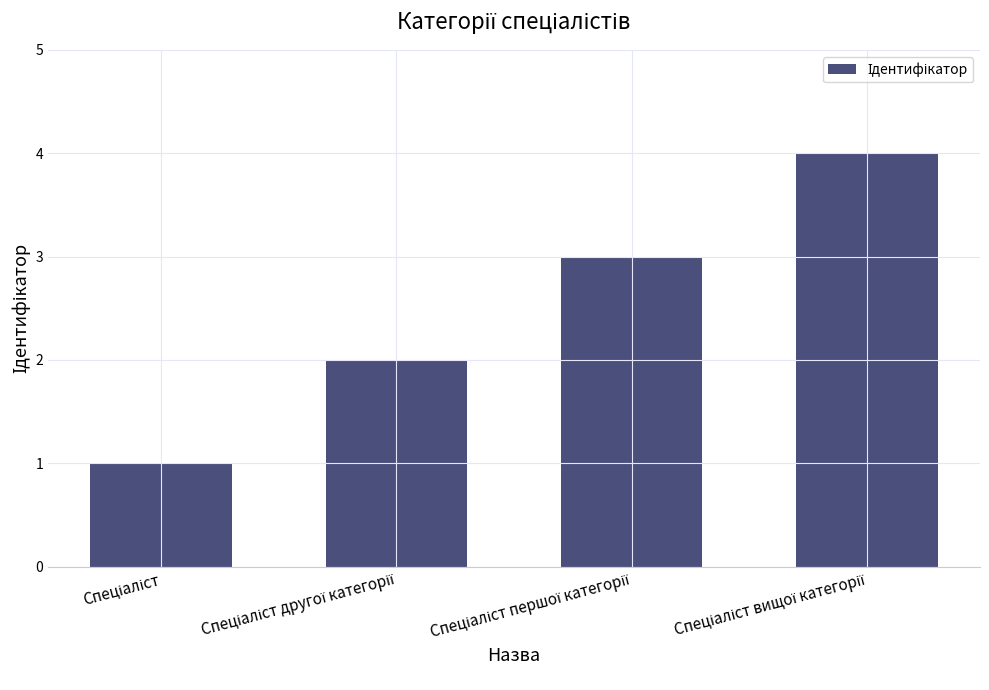

What is the difference between the maximum and minimum values?

3